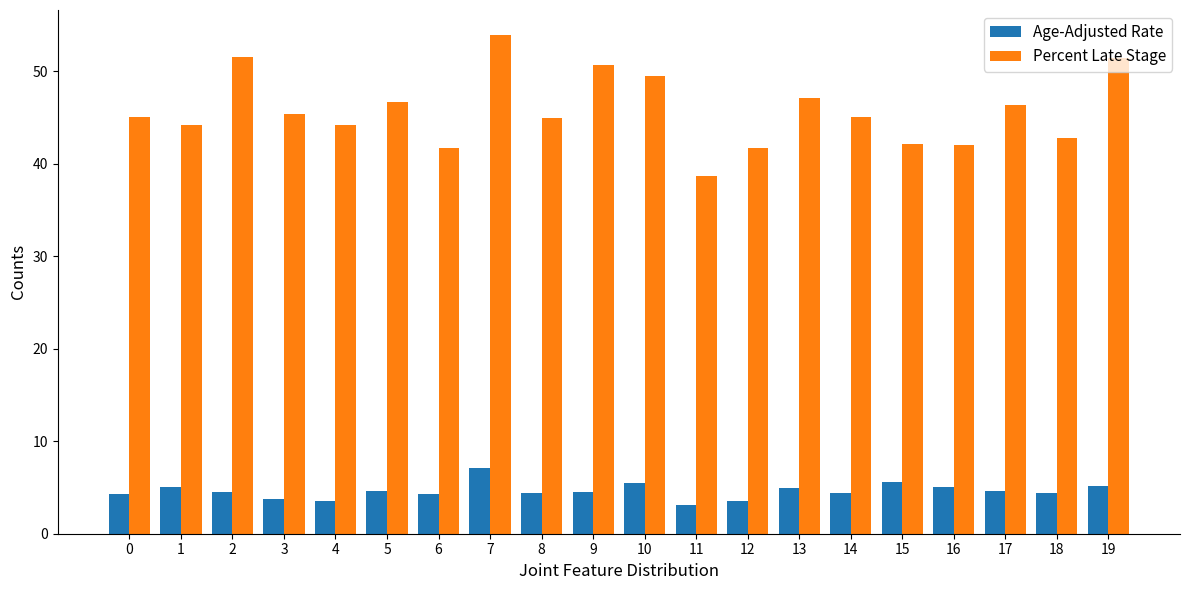

Which series has the widest spread of values?

Percent Late Stage